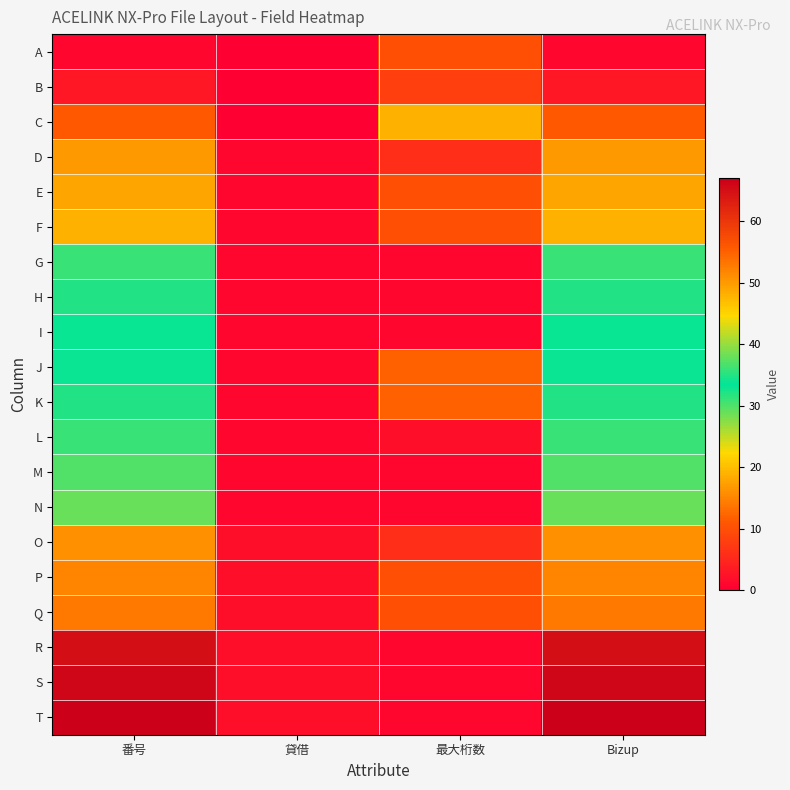

Which series changed the most between 番号 and 貸借?

T